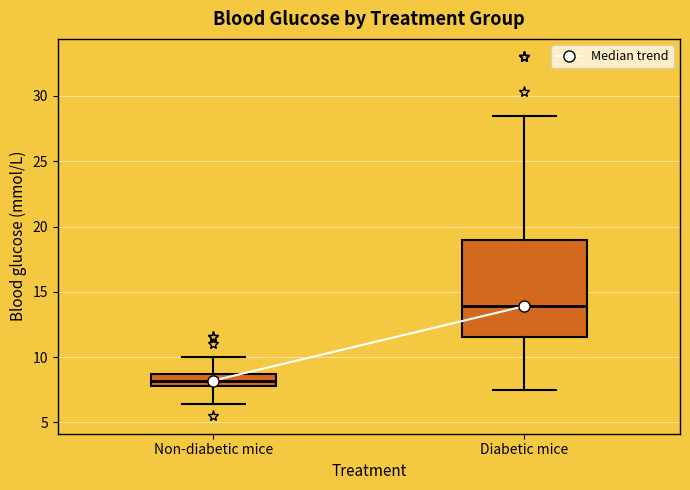

Reading left to right, transcribe this box plot: for each box, give where its median line is, the range the box spans, and where its two whiskers end, as read against the y-axis. The values are not printed on the chart, so give them approximately, as read against the axis.

Non-diabetic mice: median 8.0 (inside the box), box 8.0 to 8.5, whiskers 6.5 to 10.0
Diabetic mice: median 14.0, box 11.5 to 19.0, whiskers 7.5 to 28.5